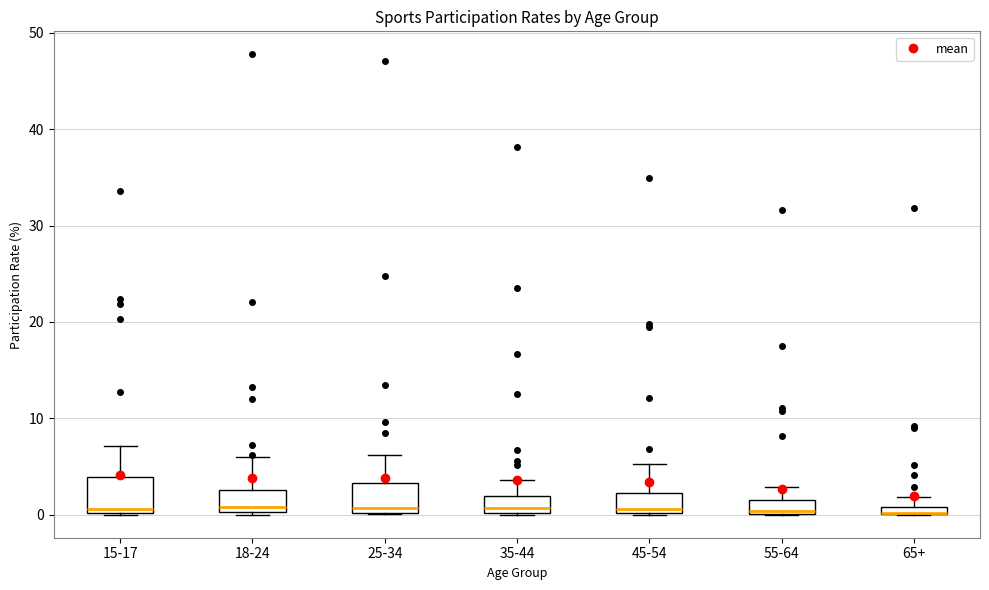

Where does the median line of the box for 45-54 sit on the y-axis? The values are not printed on the chart, so give them approximately, as read against the axis.

1